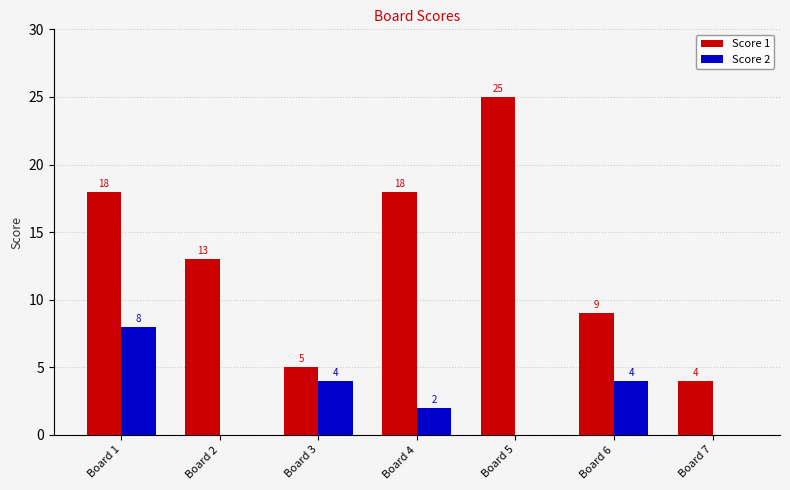

What is the sum of all Score 1 values?

92